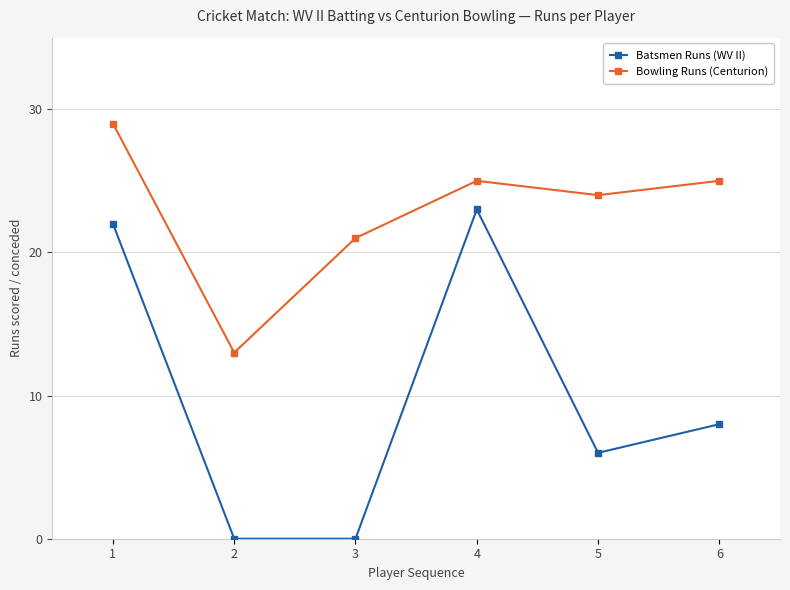

Rank the series at 4 from lowest to highest value.

Batsmen Runs (WV II), Bowling Runs (Centurion)